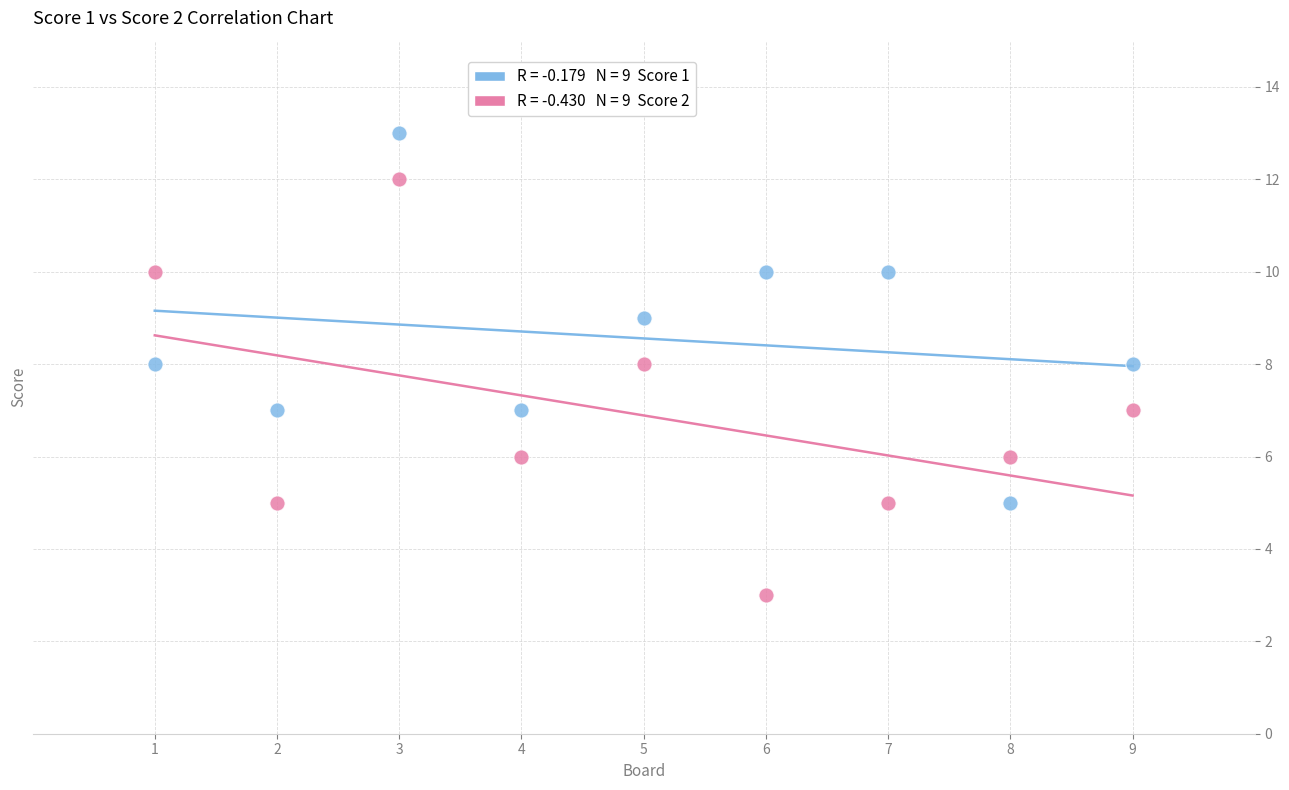

Across all data points, what is the range of Y values (max minus min)?

10